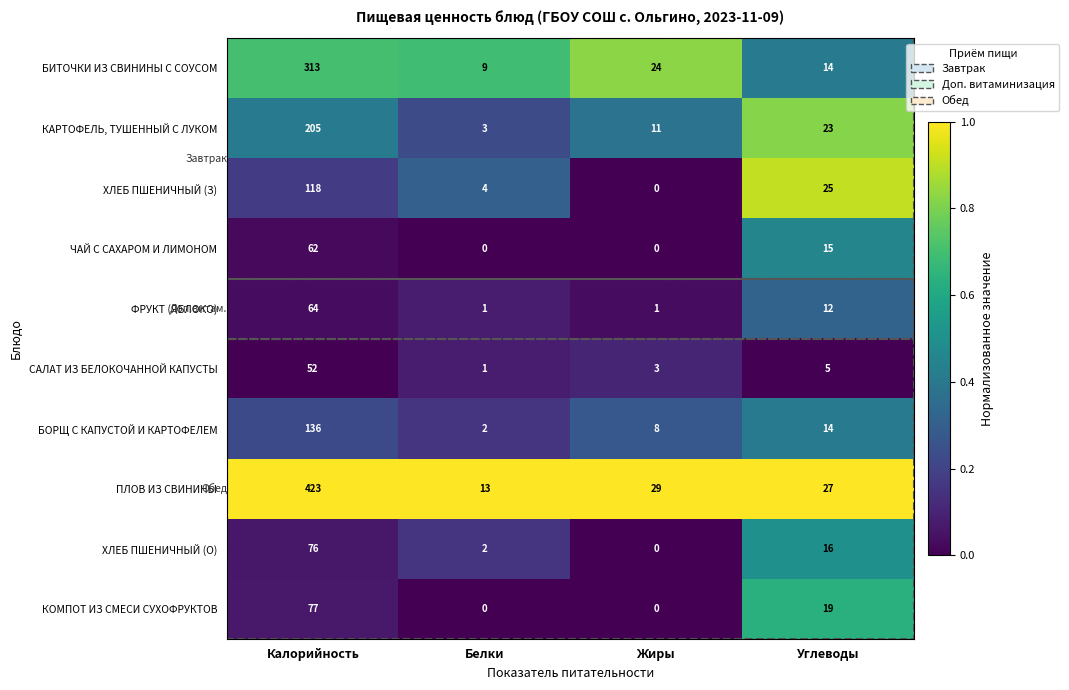

Rank the series by their maximum value, from highest to lowest.

ПЛОВ ИЗ СВИНИНЫ, БИТОЧКИ ИЗ СВИНИНЫ С СОУСОМ, КАРТОФЕЛЬ, ТУШЕННЫЙ С ЛУКОМ, БОРЩ С КАПУСТОЙ И КАРТОФЕЛЕМ, ХЛЕБ ПШЕНИЧНЫЙ (З), КОМПОТ ИЗ СМЕСИ СУХОФРУКТОВ, ХЛЕБ ПШЕНИЧНЫЙ (О), ФРУКТ (ЯБЛОКО), ЧАЙ С САХАРОМ И ЛИМОНОМ, САЛАТ ИЗ БЕЛОКОЧАННОЙ КАПУСТЫ